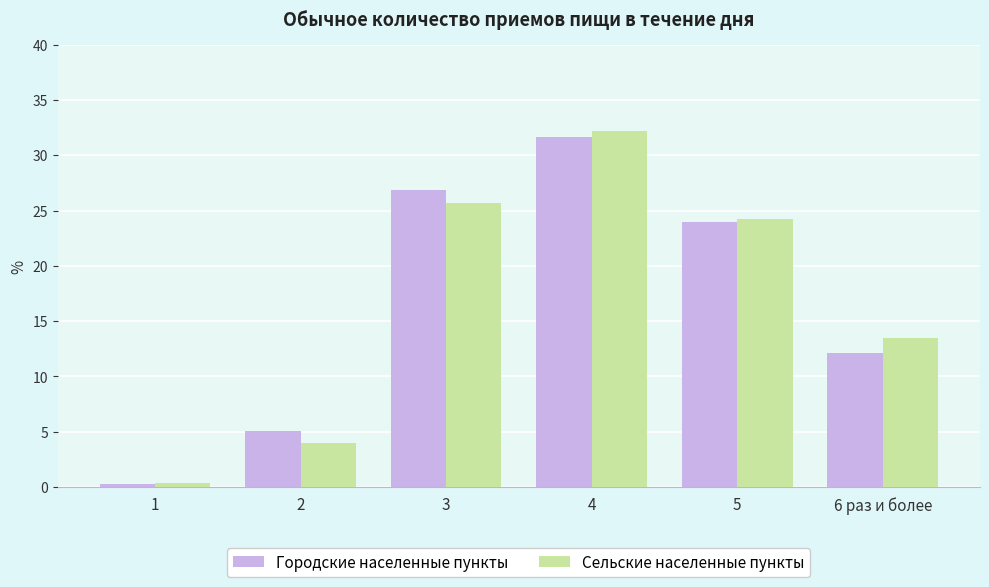

How many bars are there in total?

12